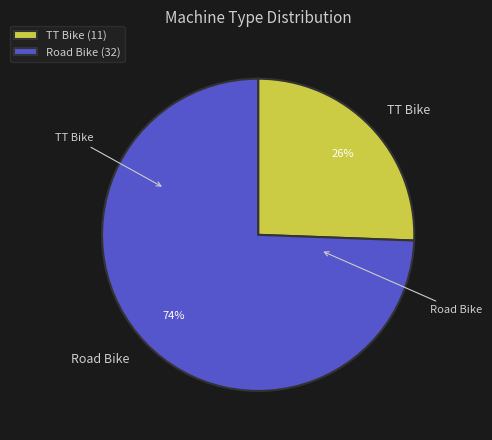

Is the sum of Road Bike and TT Bike greater than half?

Yes